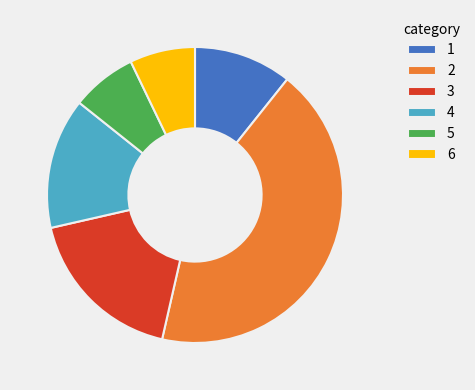

What is the largest slice in the pie chart?

2